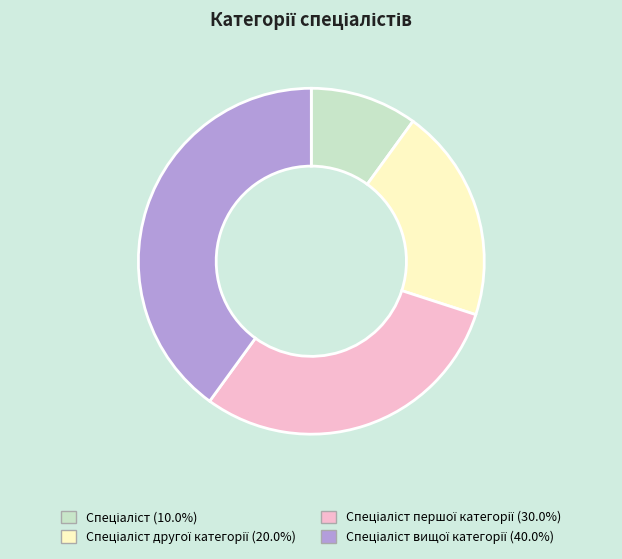

Is there any slice that represents more than half of the pie?

No